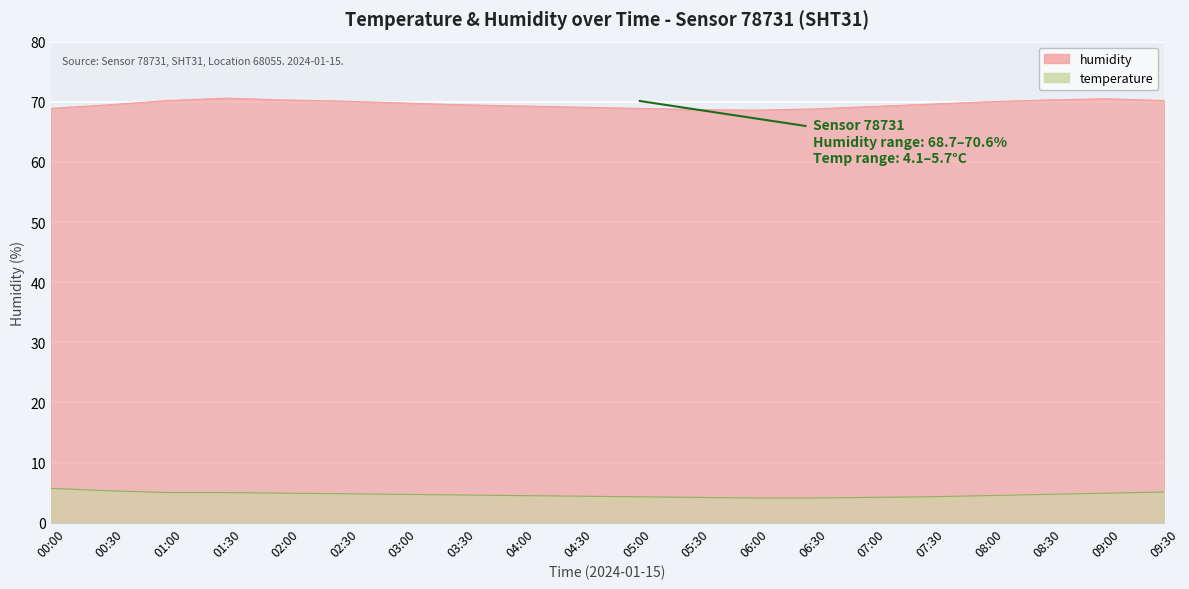

List the labels in order of temperature value, largest first.

00:00, 00:30, 09:30, 01:00, 01:30, 02:00, 09:00, 02:30, 03:00, 08:30, 03:30, 04:00, 08:00, 04:30, 05:00, 07:30, 05:30, 07:00, 06:00, 06:30